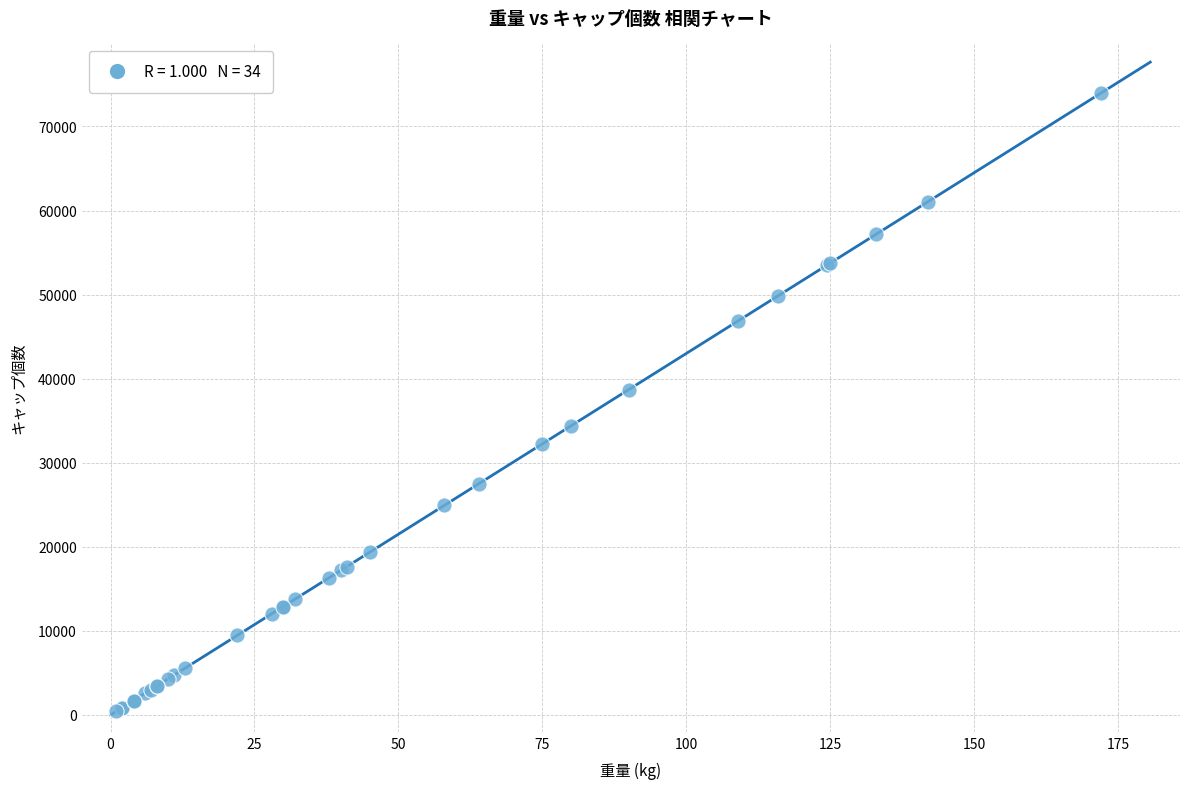

What Y value in the scatter plot is closest to 37195?

38700